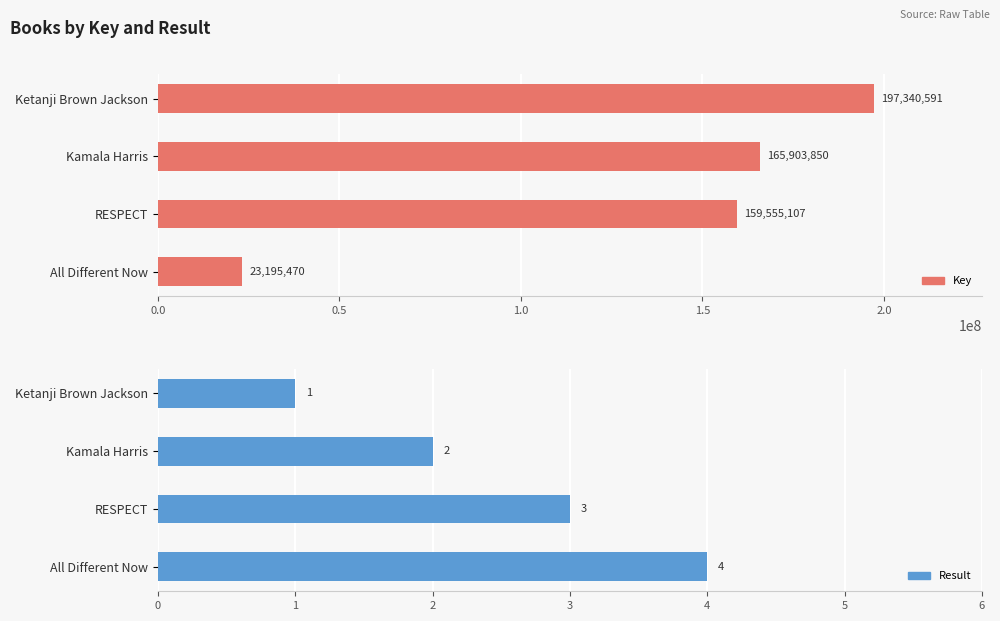

What is the minimum value shown in the chart?

1